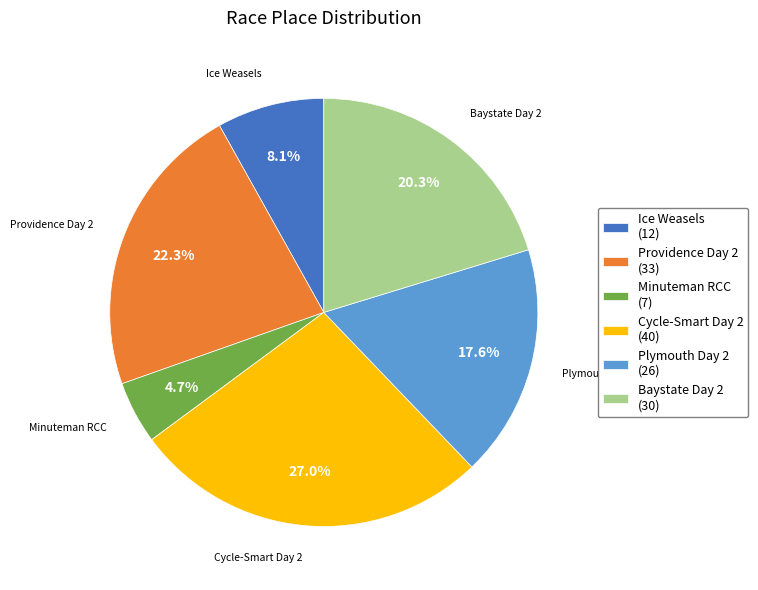

Is Plymouth Day 2 (26) the majority of the pie?

No